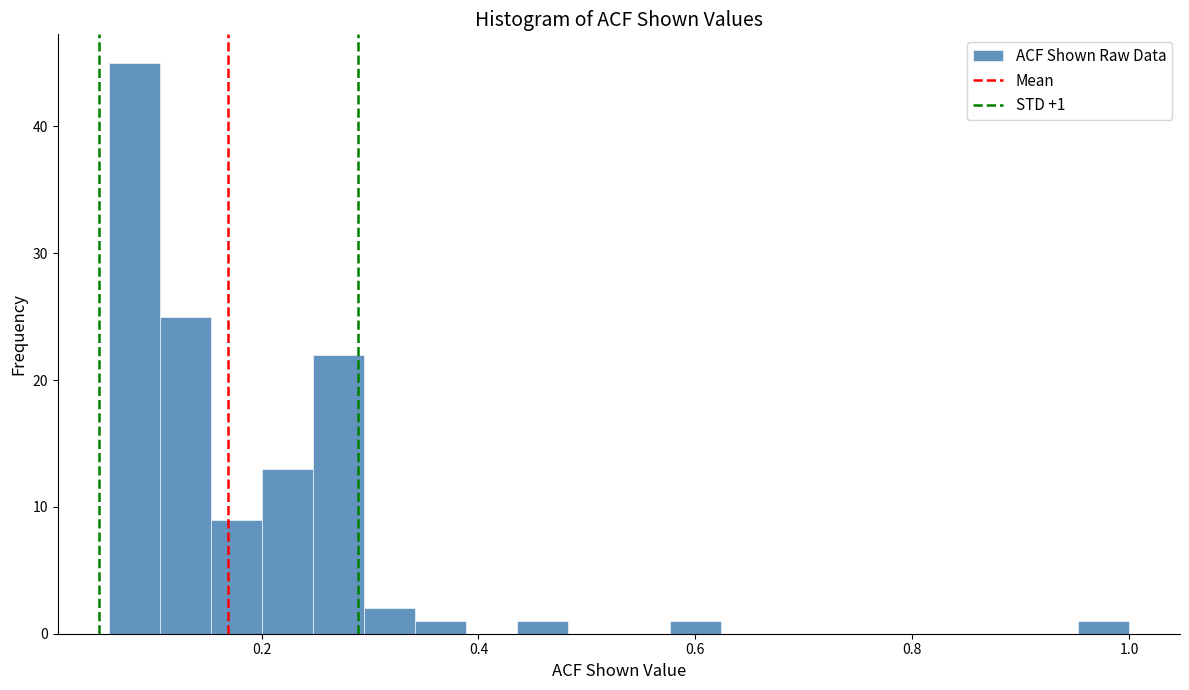

Read against the x-axis, roughly where is the centre of the tallest bar?

0.08